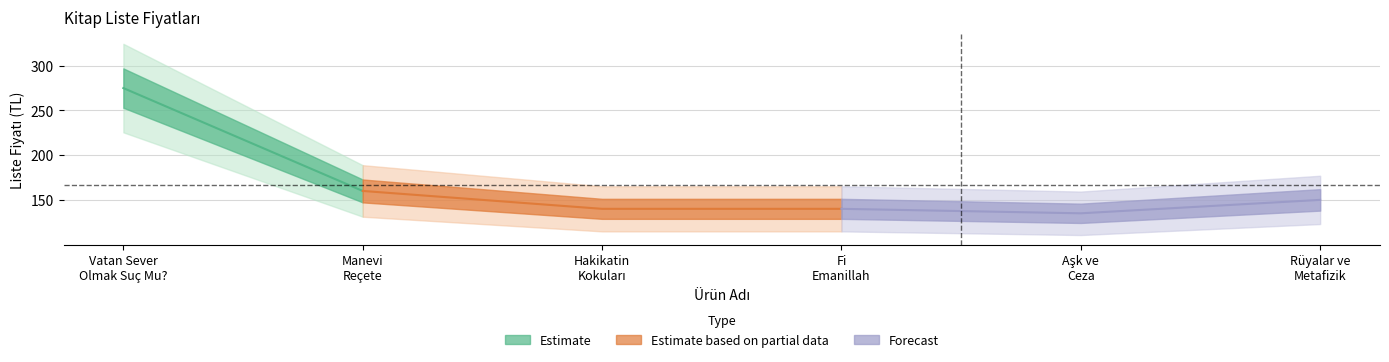

At which label is the value closest to 205?

Manevi
Reçete